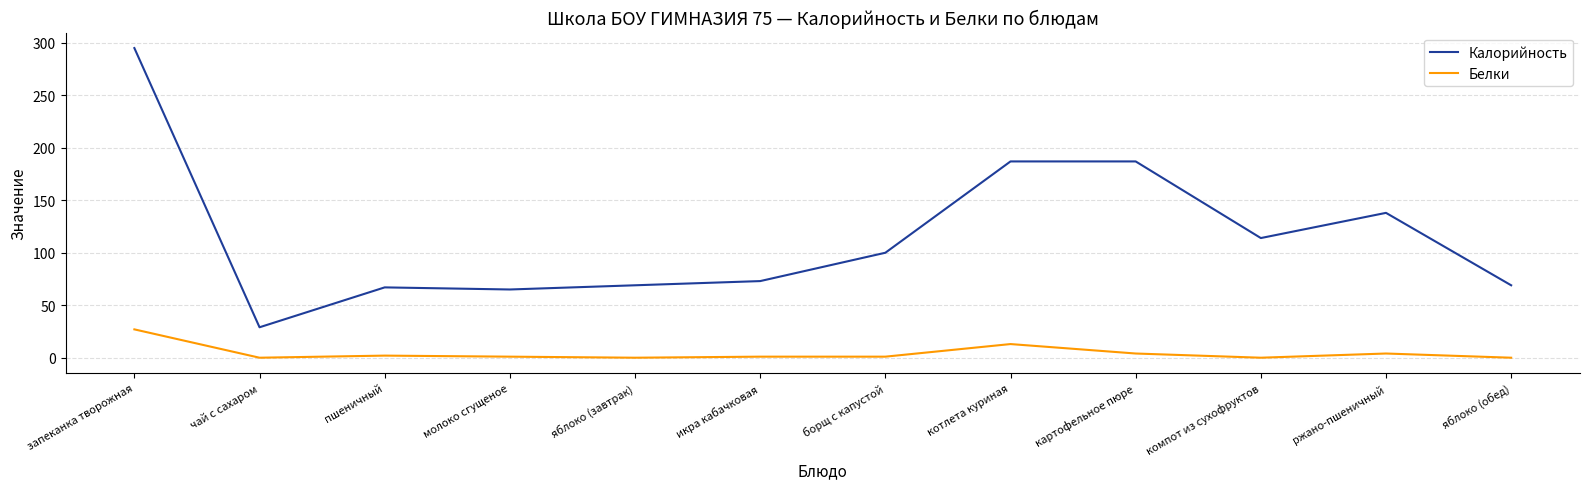

Which label corresponds to the largest value in the chart?

запеканка творожная